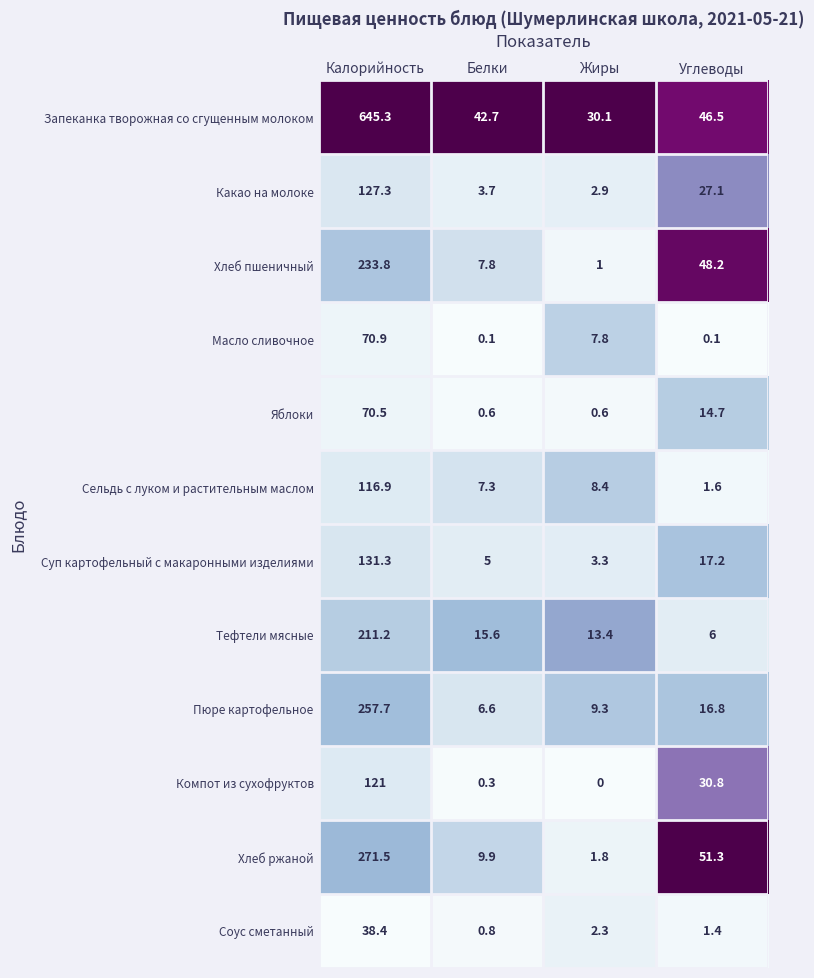

What is the sum of all Сельдь с луком и растительным маслом values?

134.2